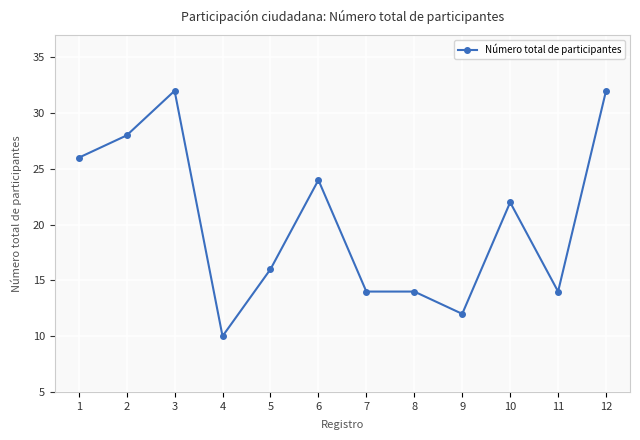

What is the greatest value displayed?

32